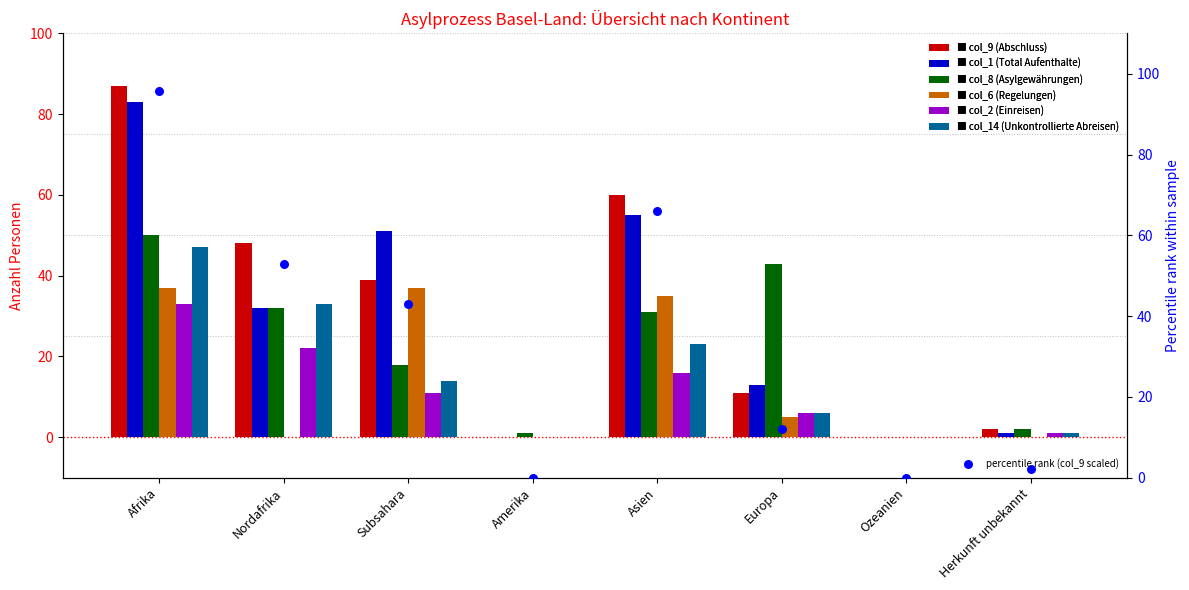

Which series has the largest total across all categories?

col_9 (Abschluss)